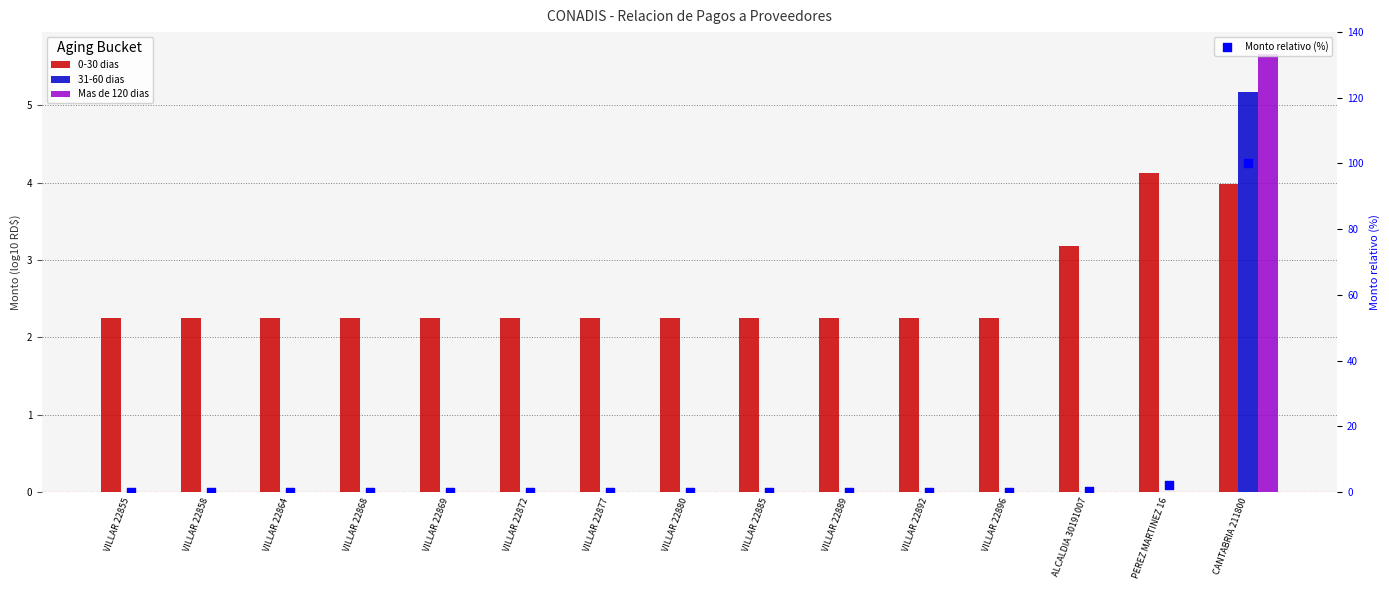

Which series has the largest total across all categories?

Monto relativo (%)